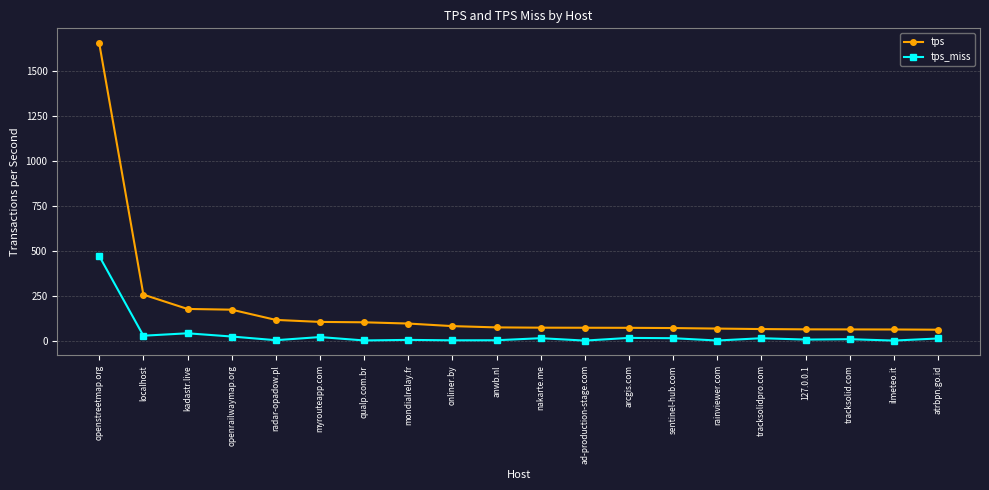

What is the label of the 13th point from the right?

mondialrelay.fr